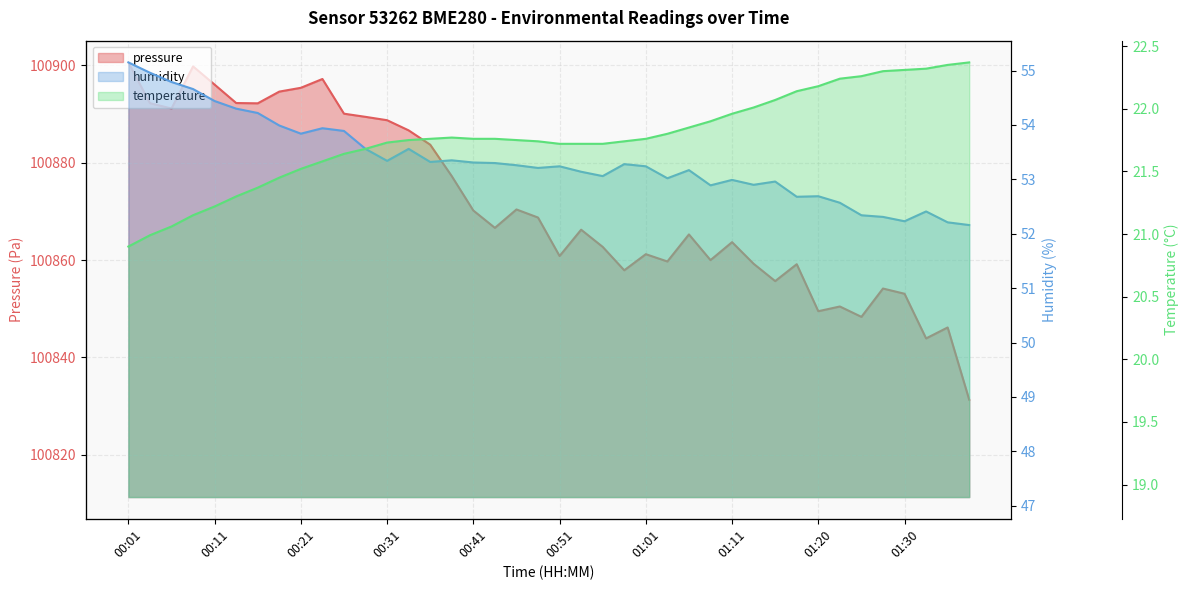

Reading left to right, transcribe all the data shown in this chart.

pressure: 100900.6	100892.2	100891.2	100899.8	100896.1	100892.3	100892.2	100894.6	100895.4	100897.2	100890.1	100889.4	100888.8	100886.7	100883.7	100877.2	100870.2	100866.6	100870.4	100868.8	100860.8	100866.2	100862.7	100857.9	100861.2	100859.7	100865.3	100860.0	100863.7	100859.2	100855.7	100859.2	100849.5	100850.5	100848.3	100854.2	100853.1	100843.9	100846.2	100831.3
humidity: 55.1	55.0	54.8	54.7	54.4	54.3	54.2	54.0	53.8	53.9	53.9	53.6	53.3	53.6	53.3	53.4	53.3	53.3	53.3	53.2	53.2	53.1	53.1	53.3	53.2	53.0	53.2	52.9	53.0	52.9	53.0	52.7	52.7	52.6	52.3	52.3	52.2	52.4	52.2	52.2
temperature: 20.9	21.0	21.1	21.1	21.2	21.3	21.4	21.4	21.5	21.6	21.6	21.7	21.7	21.8	21.8	21.8	21.8	21.8	21.8	21.7	21.7	21.7	21.7	21.7	21.8	21.8	21.9	21.9	22.0	22.0	22.1	22.1	22.2	22.2	22.3	22.3	22.3	22.3	22.4	22.4